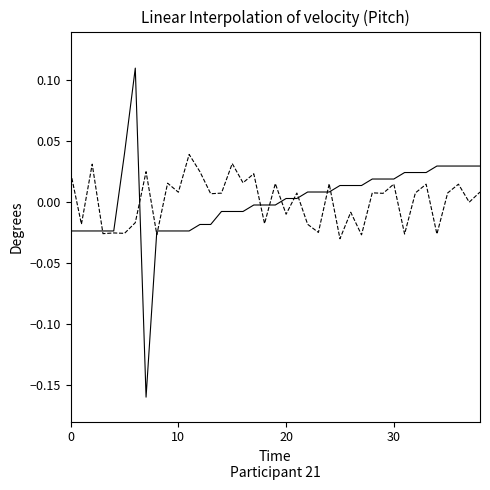

Is this an area chart (filled region under the line)?

No